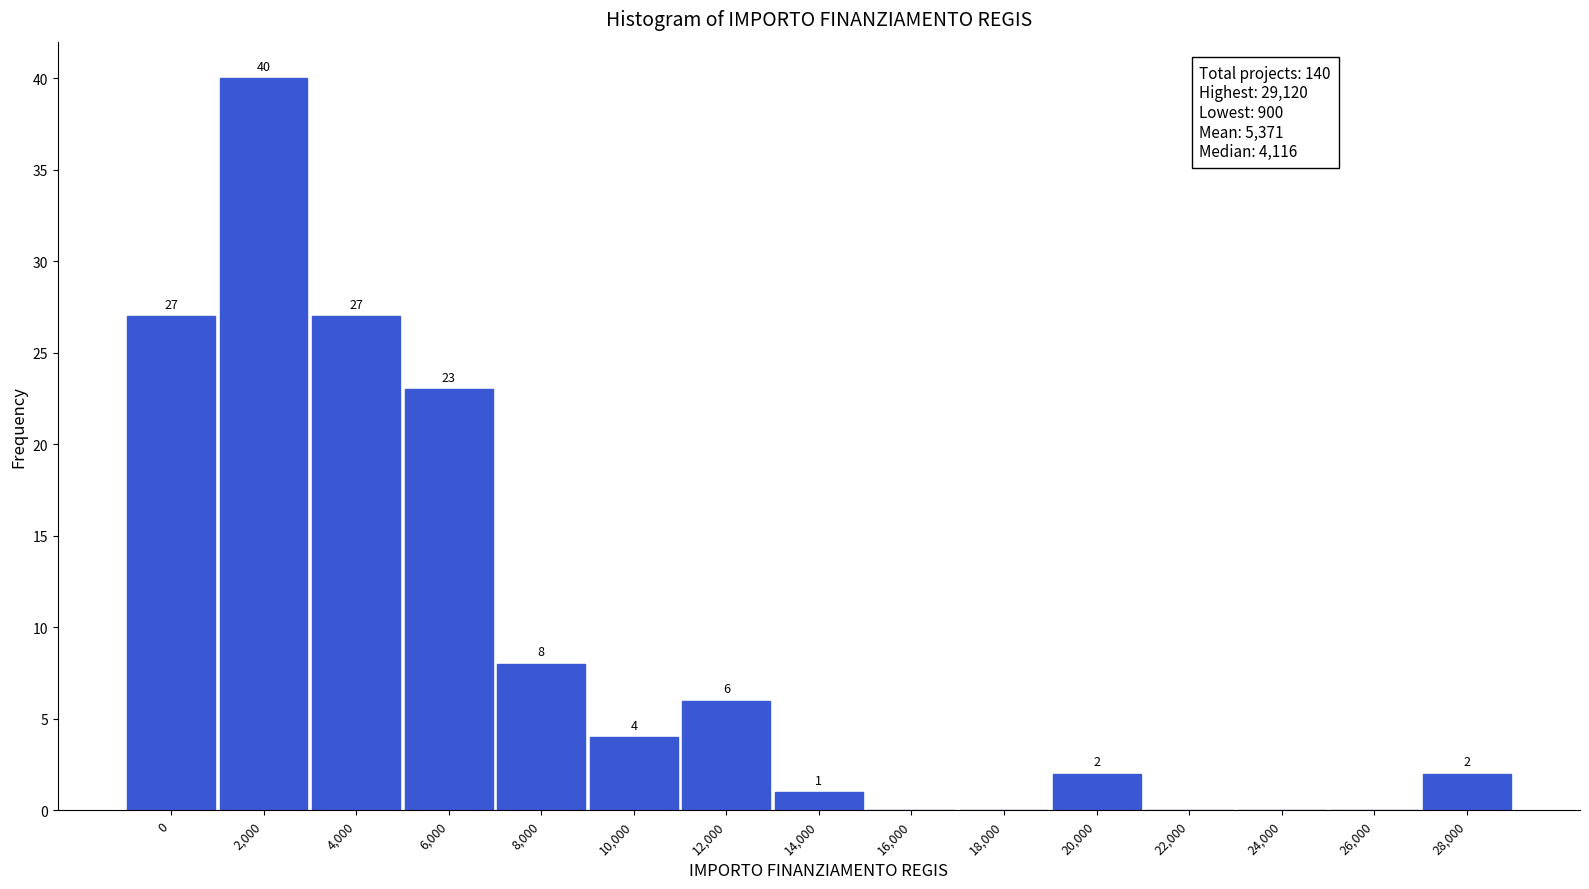

Reading left to right, transcribe all the data shown in this chart.

0=27	2,000=40	4,000=27	6,000=23	8,000=8	10,000=4	12,000=6	14,000=1	16,000=0	18,000=0	20,000=2	22,000=0	24,000=0	26,000=0	28,000=2